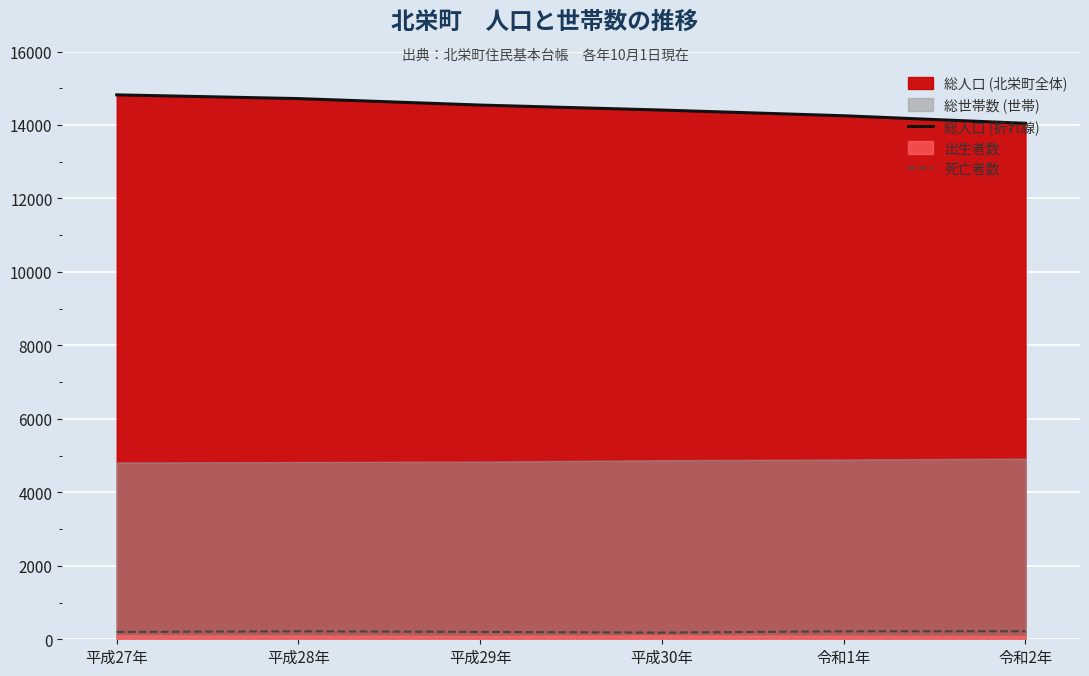

The value of 死亡者数 at 平成30年 is 182. True or false?

True